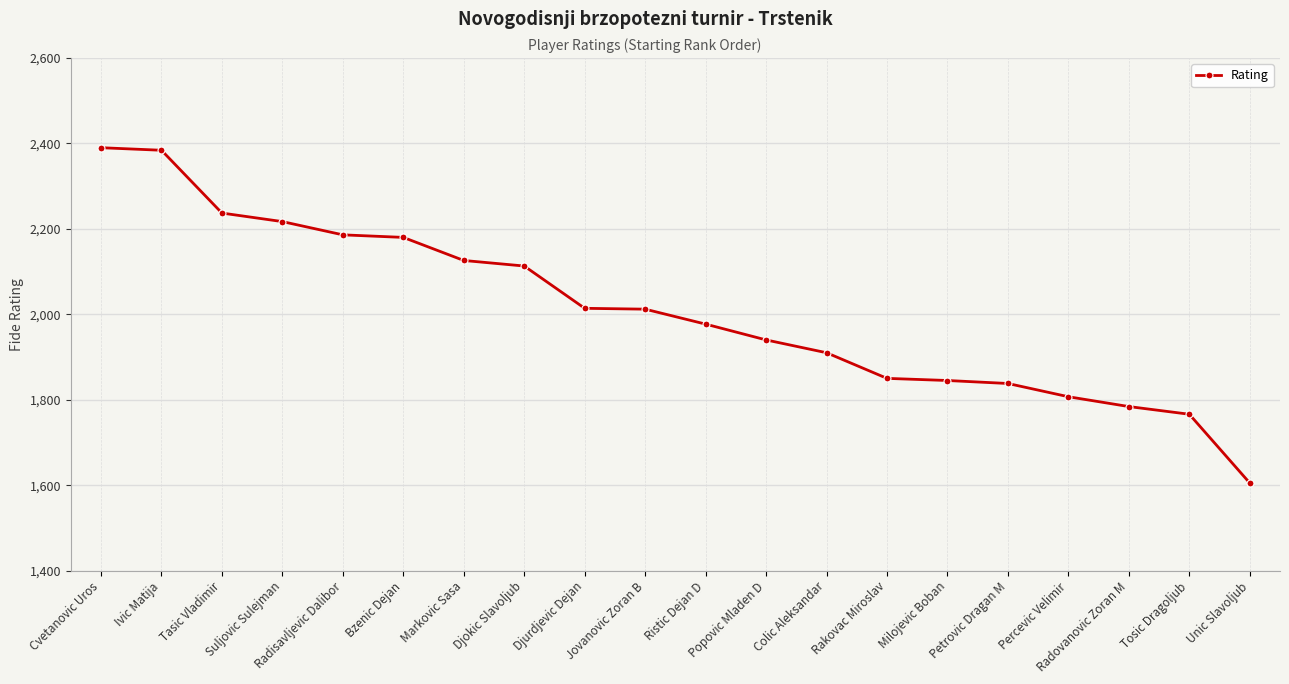

Between Bzenic Dejan and Tasic Vladimir, which is larger?

Tasic Vladimir